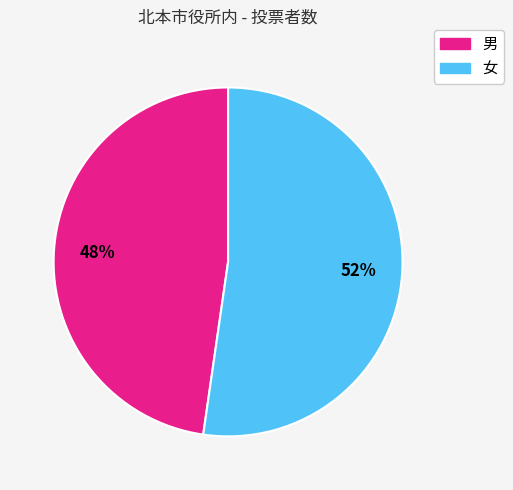

True or false: 女 accounts for 64% of the total.

False